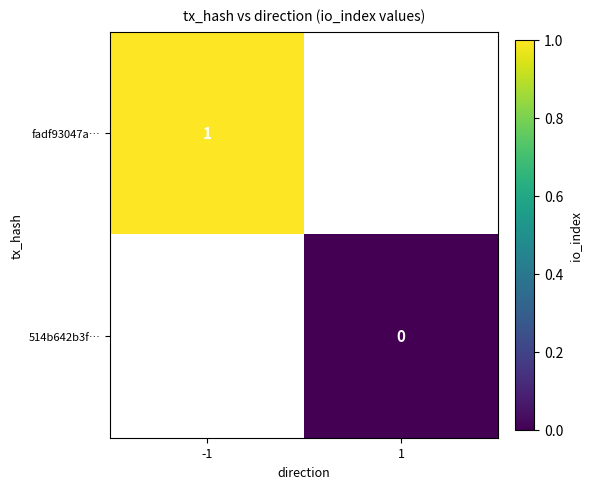

How many series are shown in this chart?

2